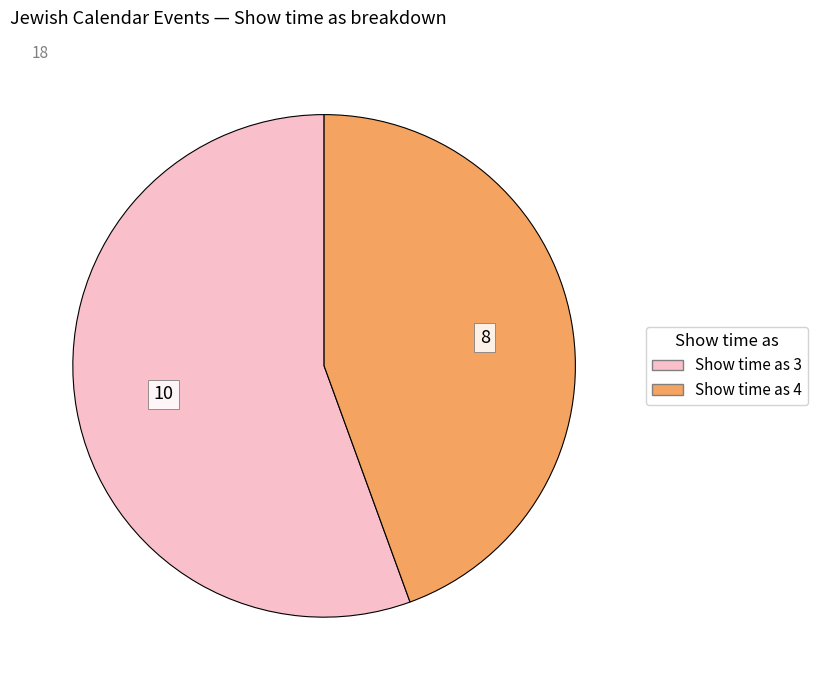

Is there any slice that represents more than half of the pie?

Yes